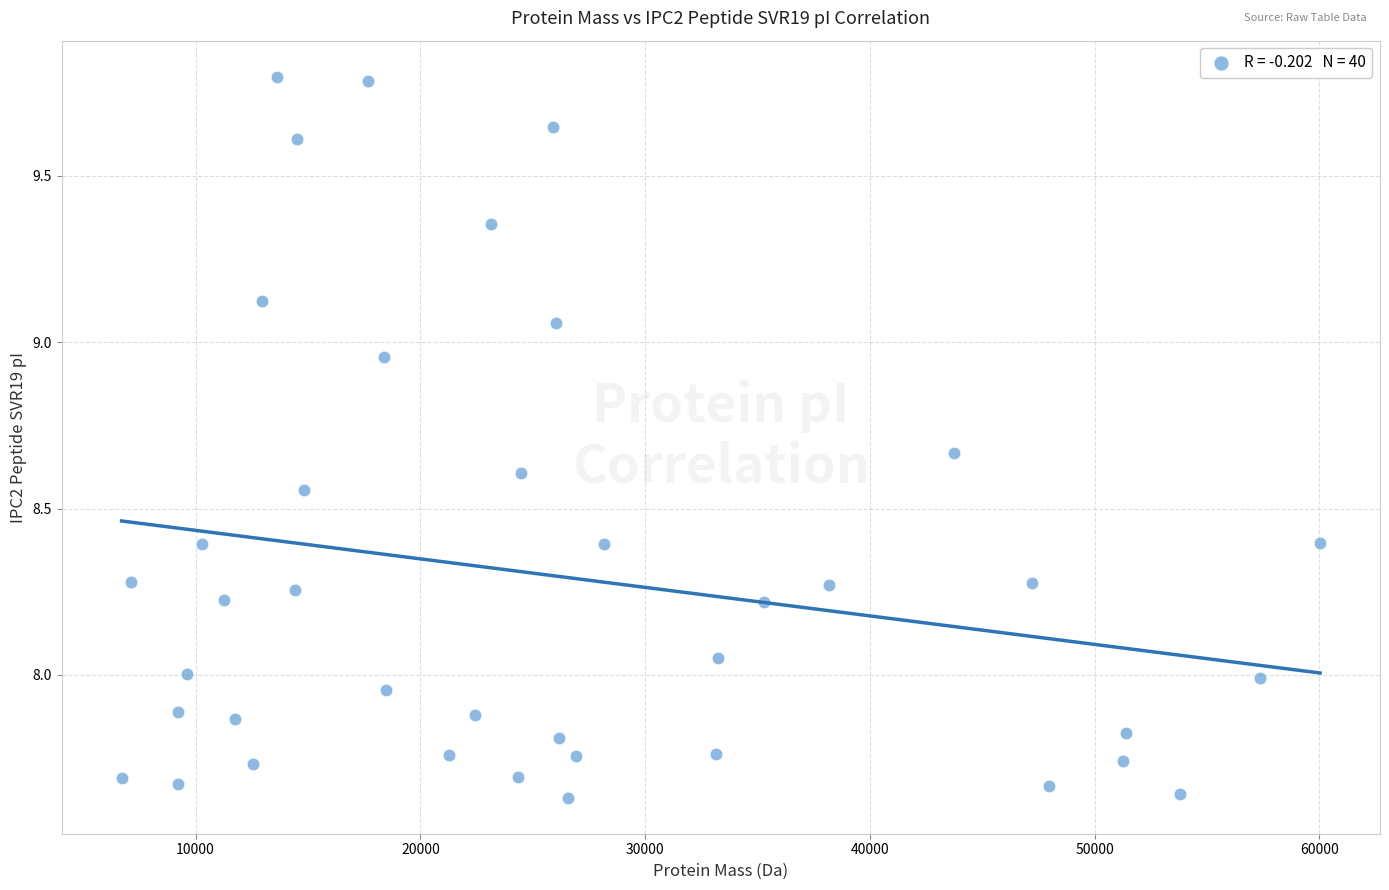

What is the range of Y values (max minus min)?

2.2